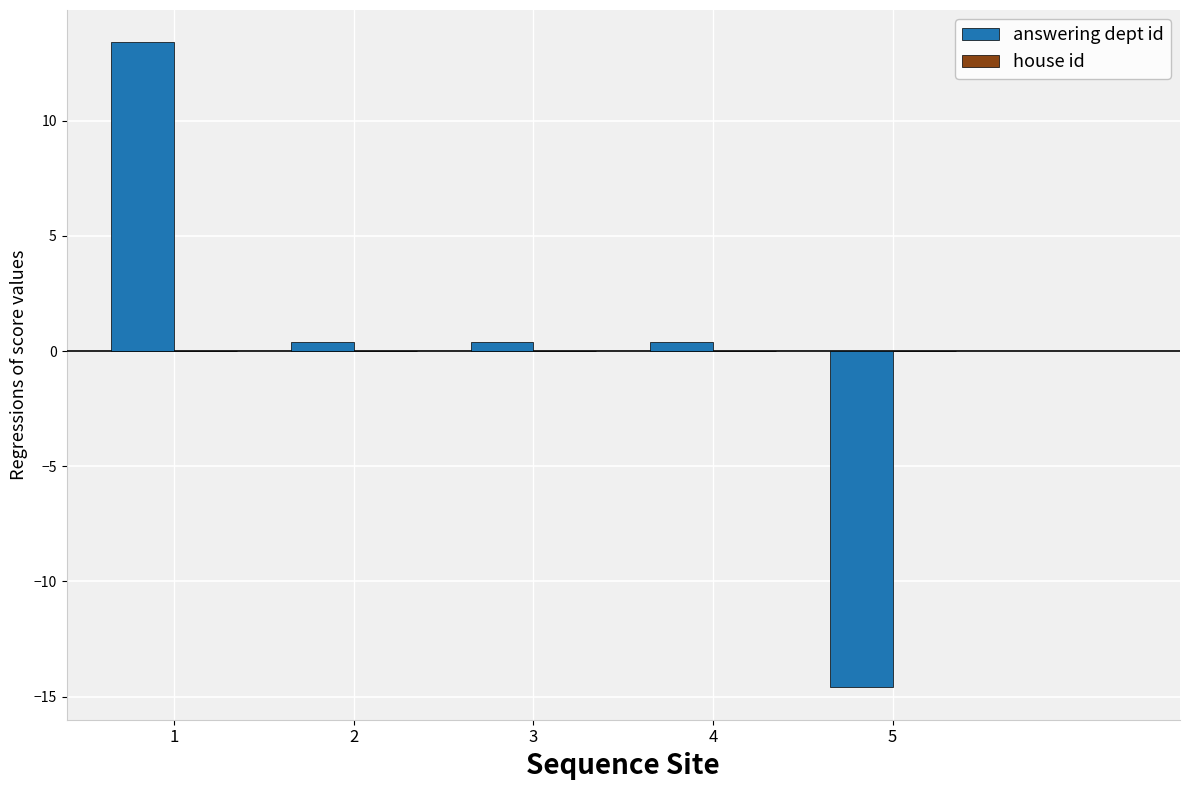

What is the value of the 1st bar from the left?

13.4